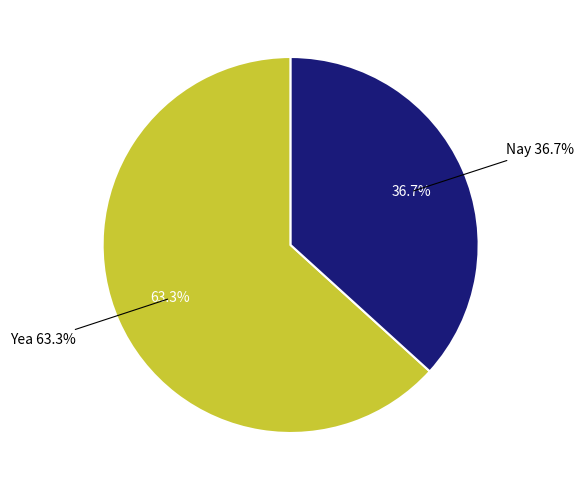

The Nay slice represents 24% of the pie. True or false?

False